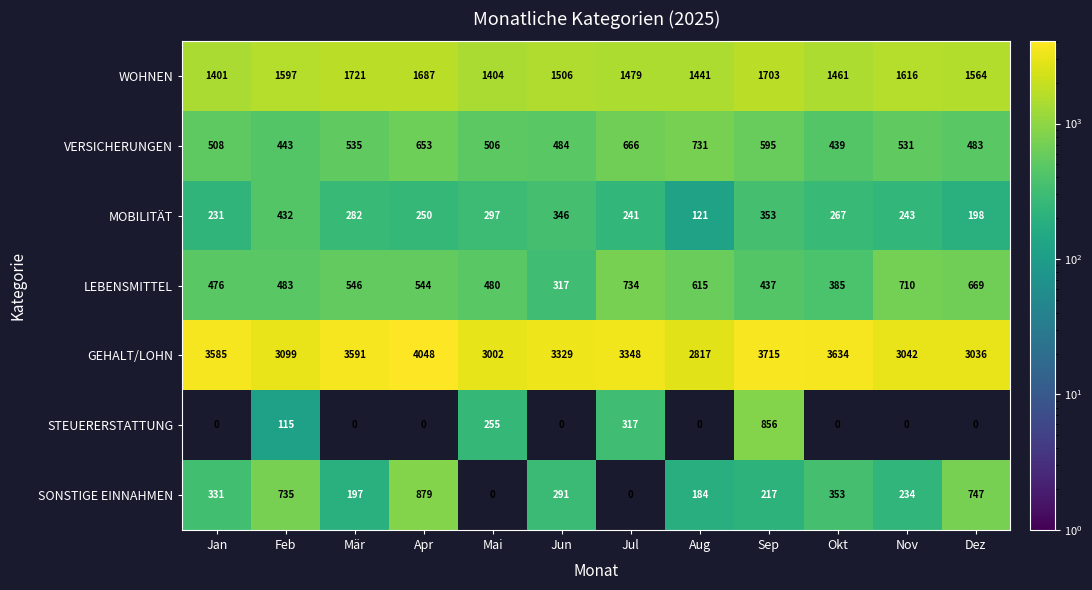

Which series changed the most between Sep and Okt?

STEUERERSTATTUNG